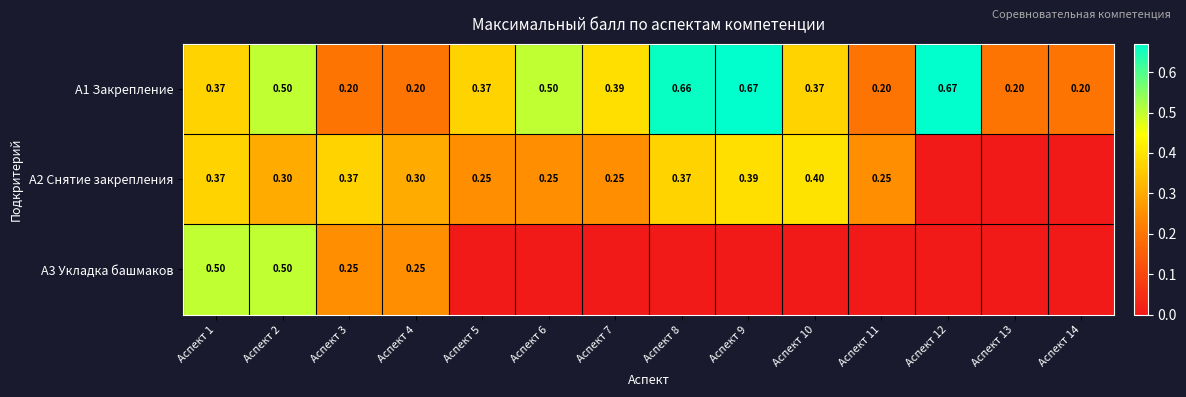

Is the value of A3 Укладка башмаков at Аспект 3 greater than the value of A2 Снятие закрепления at Аспект 4?

No